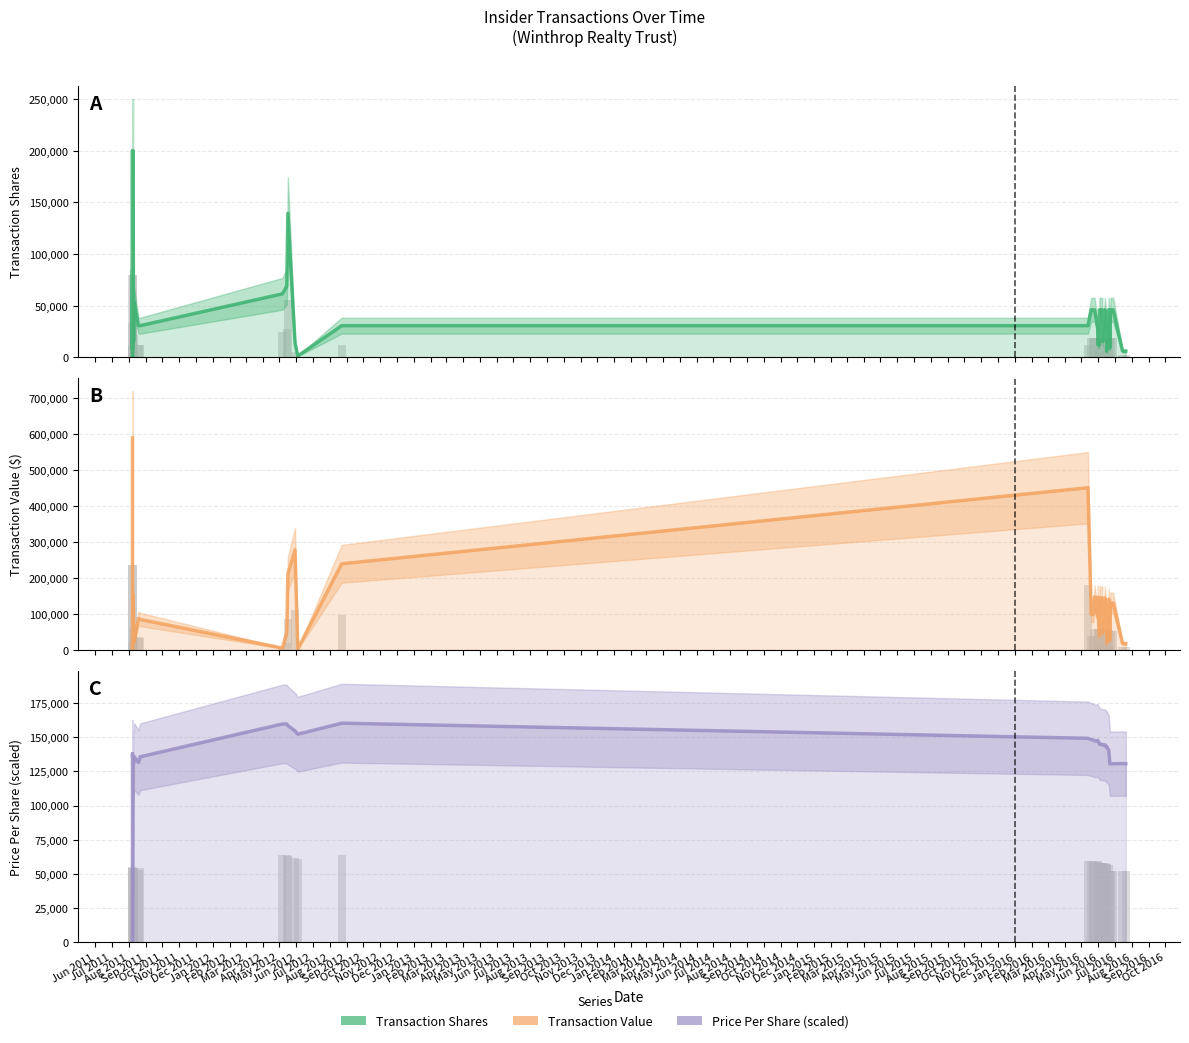

Is it true that transactionPricePerShare equals 259157.2 at Oct 2012?

False